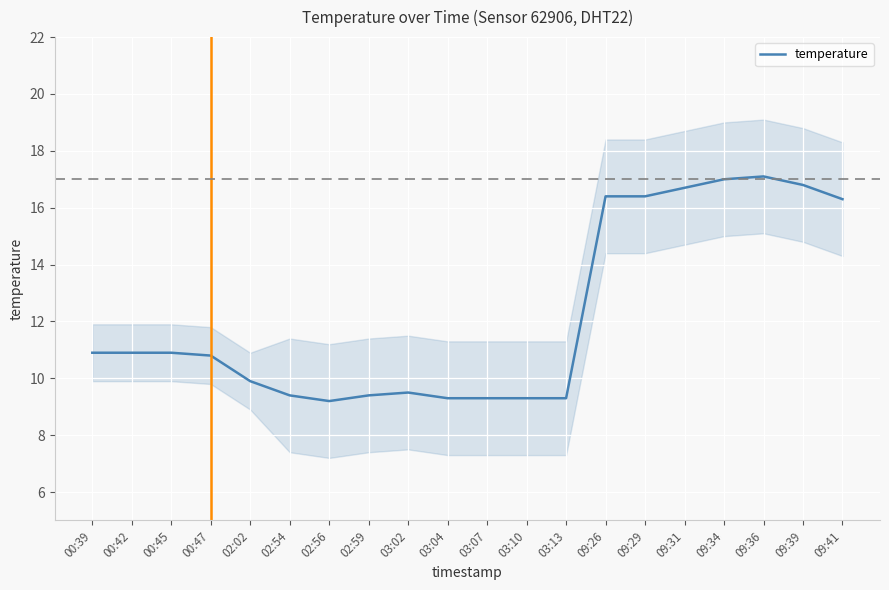

List the labels in order of value, largest first.

09:36, 09:34, 09:39, 09:31, 09:26, 09:29, 09:41, 00:39, 00:42, 00:45, 00:47, 02:02, 03:02, 02:54, 02:59, 03:04, 03:07, 03:10, 03:13, 02:56